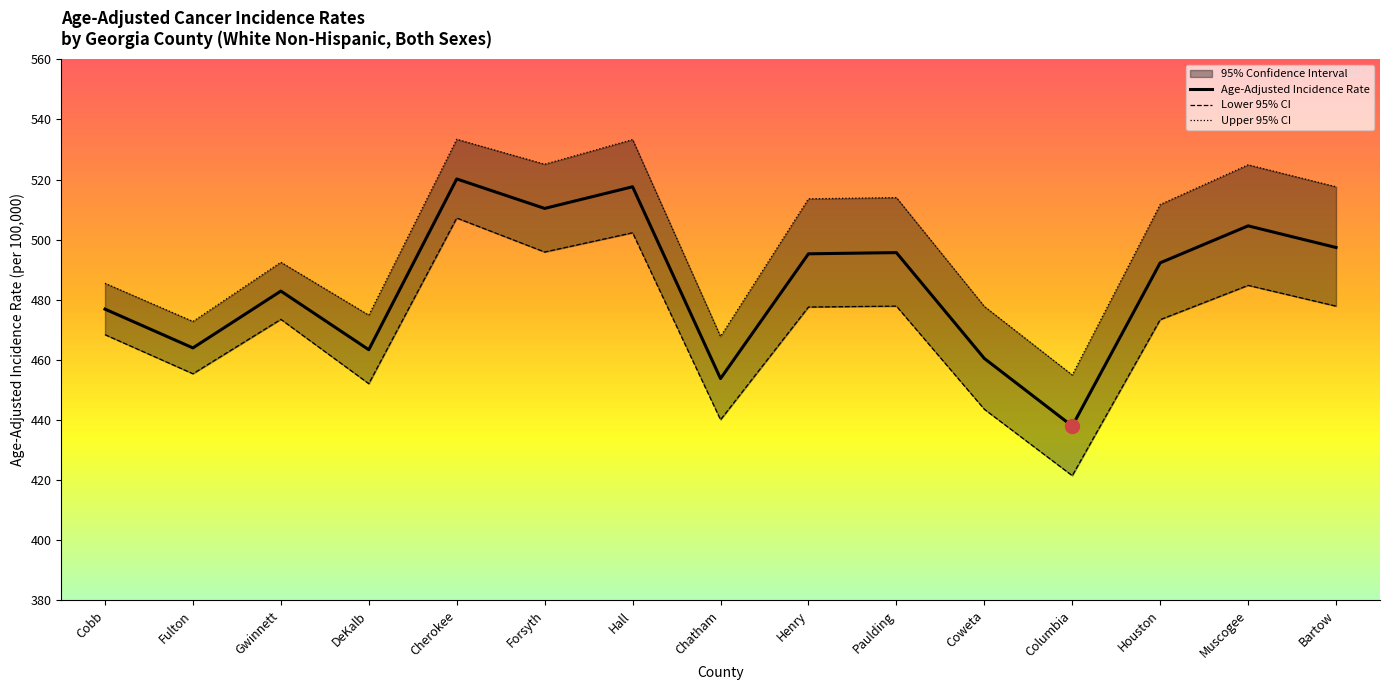

At which category is the sum across all series the highest?

Cherokee